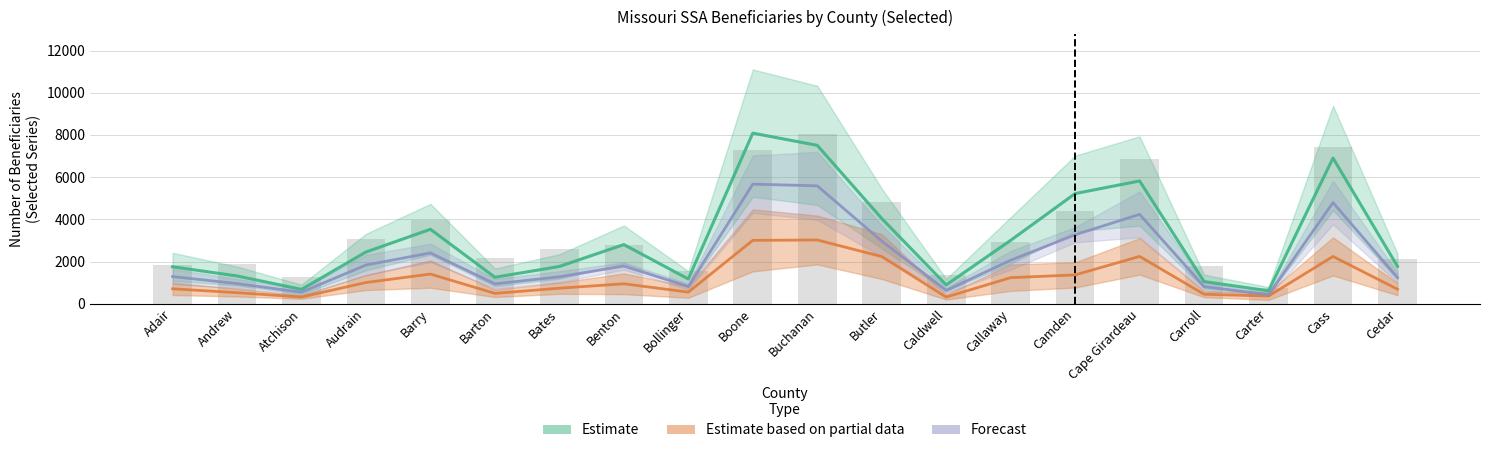

What is the minimum value for Forecast?

430.2